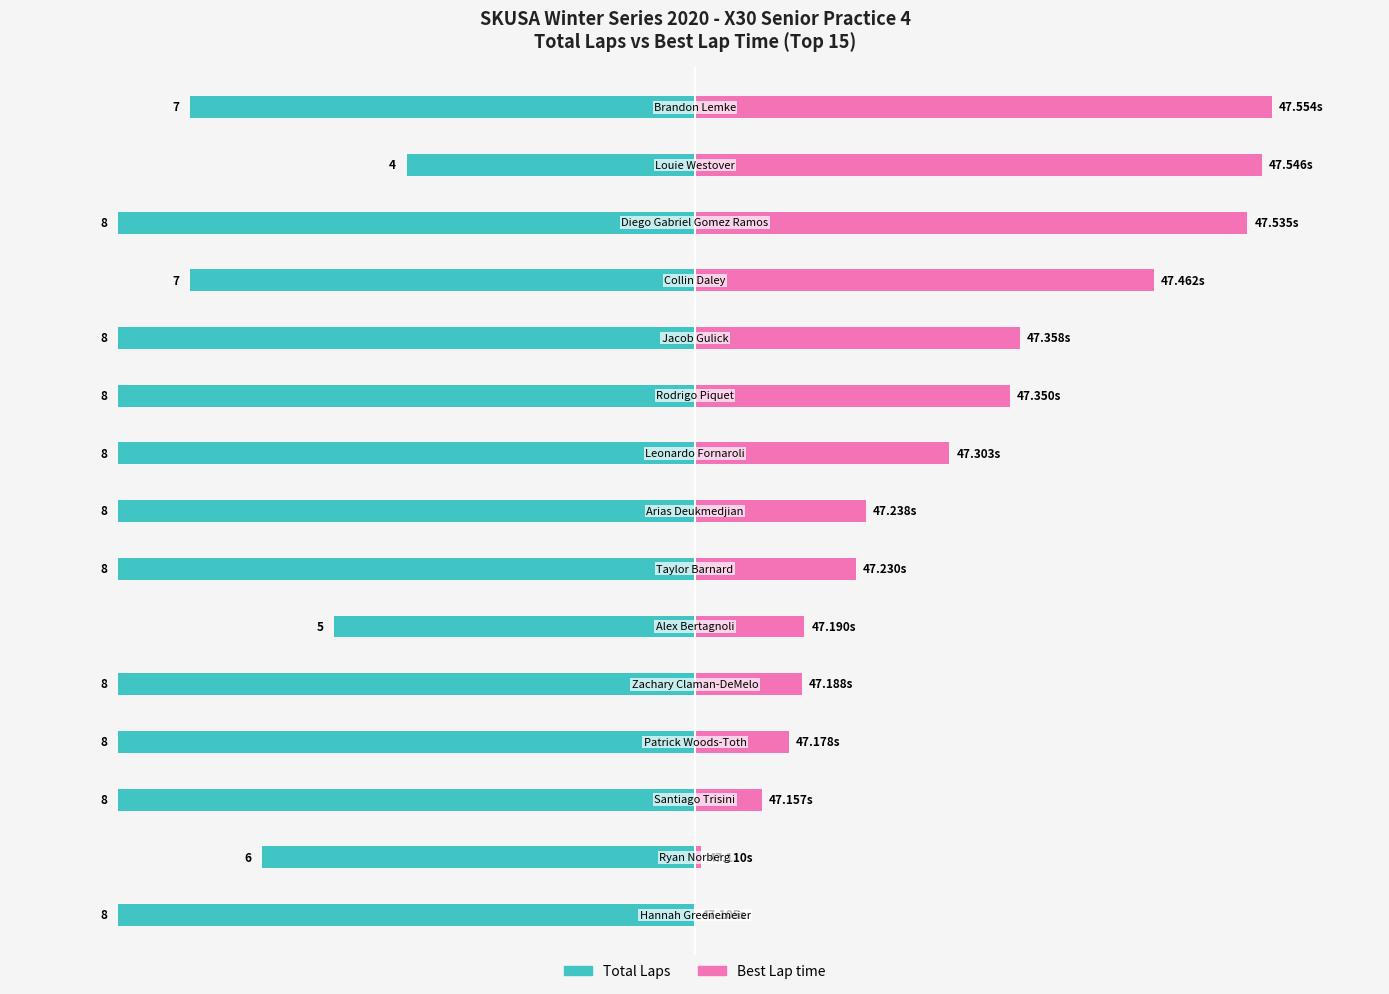

How many distinct data groups are displayed?

2